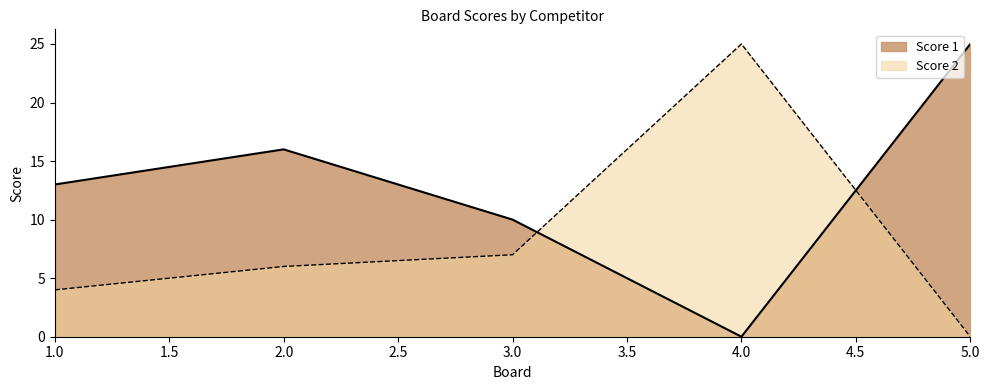

At which label does Score 2 first exceed 6?

3